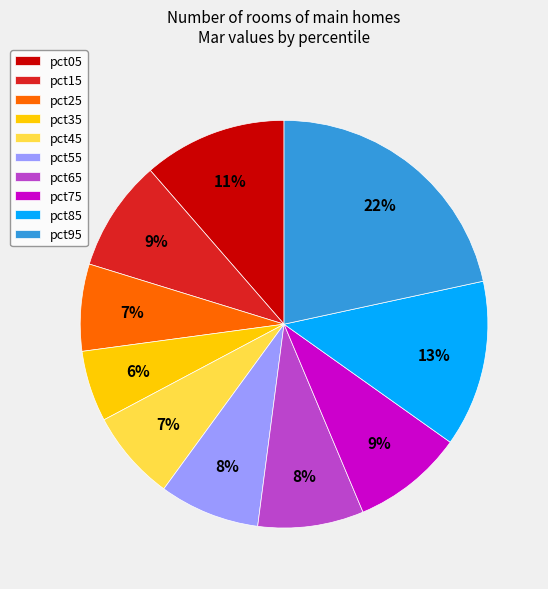

Which slice is the largest?

pct95